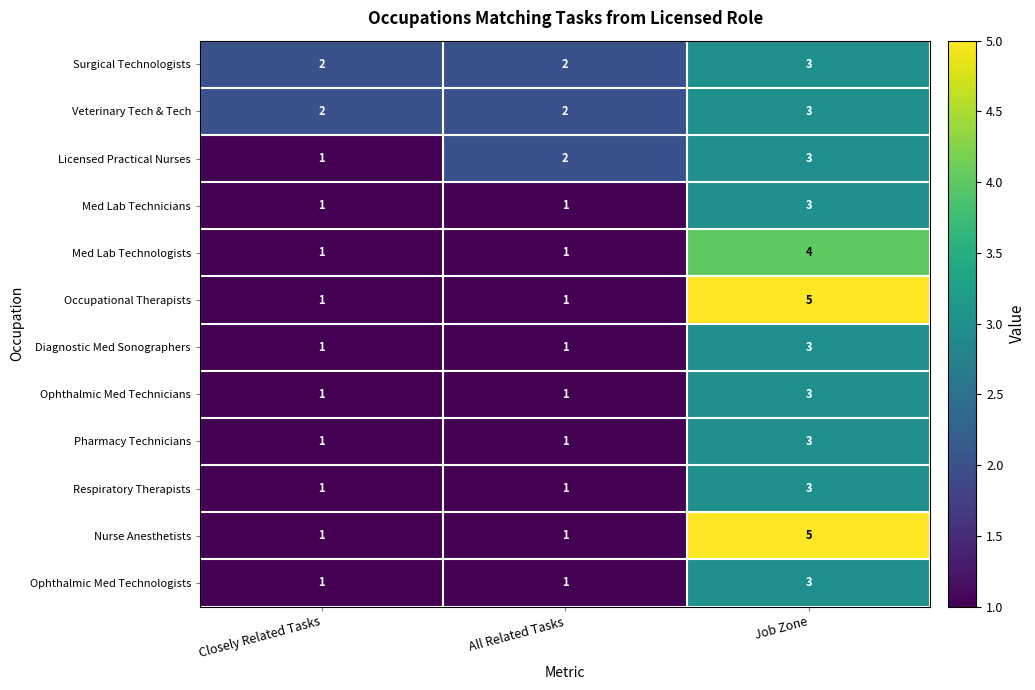

What is the sum of all Respiratory Therapists values?

5